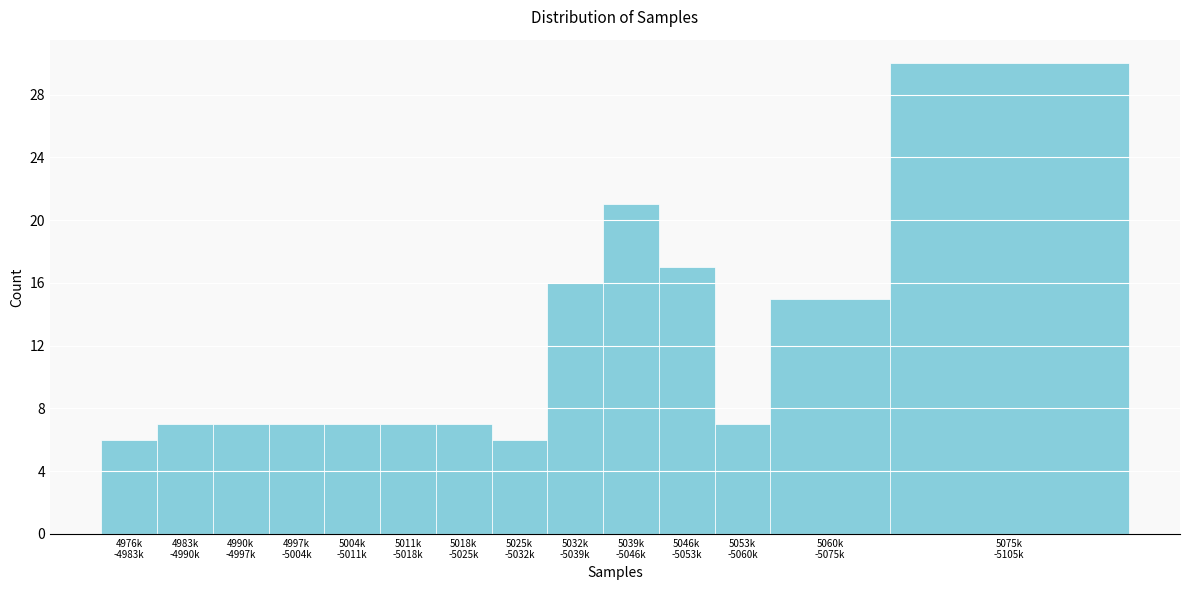

Reading right to left, transcribe all the data shown in this chart.

30	15	7	17	21	16	6	7	7	7	7	7	7	6